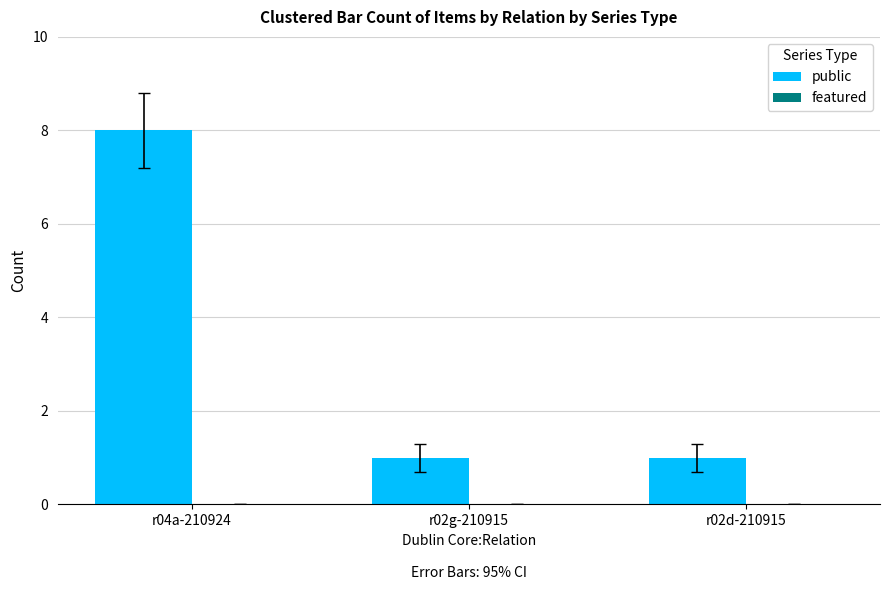

The value at r04a-210924 is 8. True or false?

True